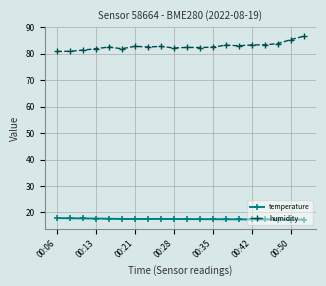

How many lines are shown in the chart?

2